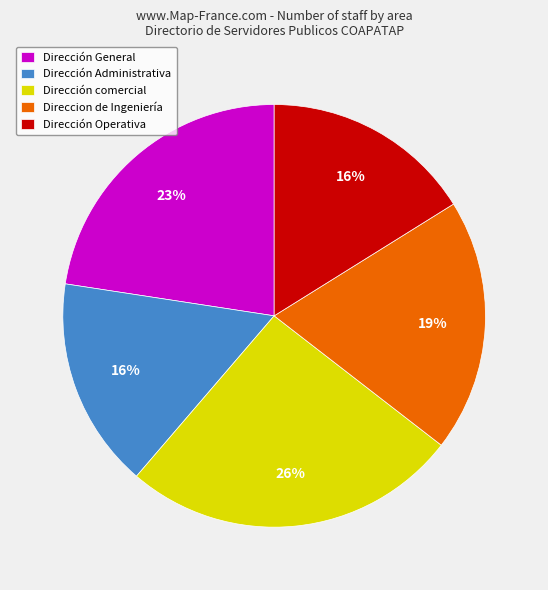

Approximately how many times larger is the value at Dirección General compared to Dirección Administrativa?

1.4